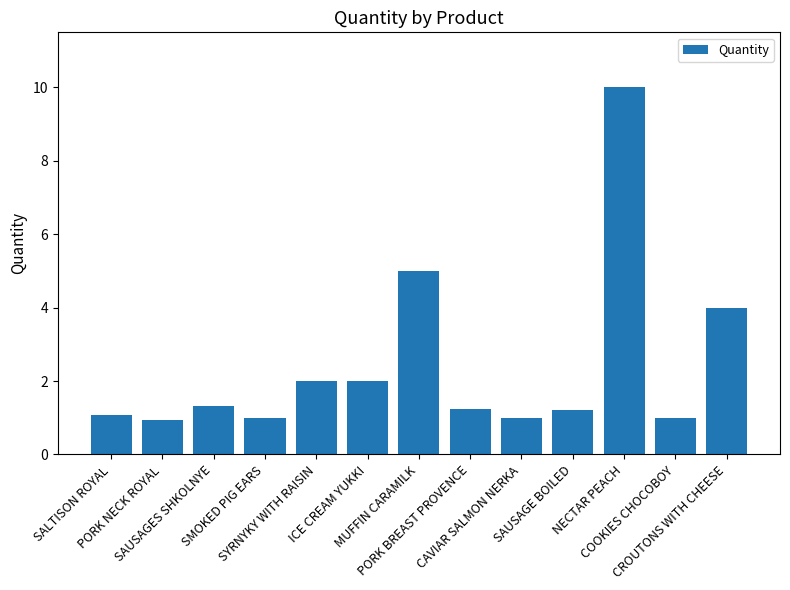

Reading right to left, list all the values displayed in this chart.

CROUTONS WITH CHEESE=4.0	COOKIES CHOCOBOY=1.0	NECTAR PEACH=10.0	SAUSAGE BOILED=1.2	CAVIAR SALMON NERKA=1.0	PORK BREAST PROVENCE=1.2	MUFFIN CARAMILK=5.0	ICE CREAM YUKKI=2.0	SYRNYKY WITH RAISIN=2.0	SMOKED PIG EARS=1.0	SAUSAGES SHKOLNYE=1.3	PORK NECK ROYAL=0.9	SALTISON ROYAL=1.1